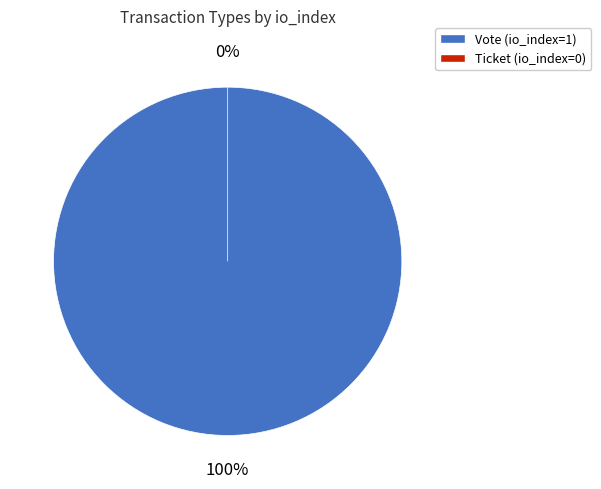

The Ticket slice represents 0% of the pie. True or false?

True